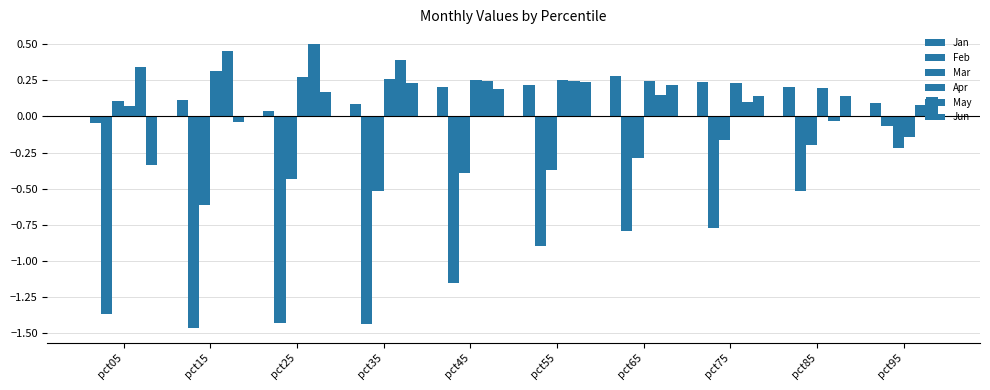

How many negative values does the Jan series have?

1